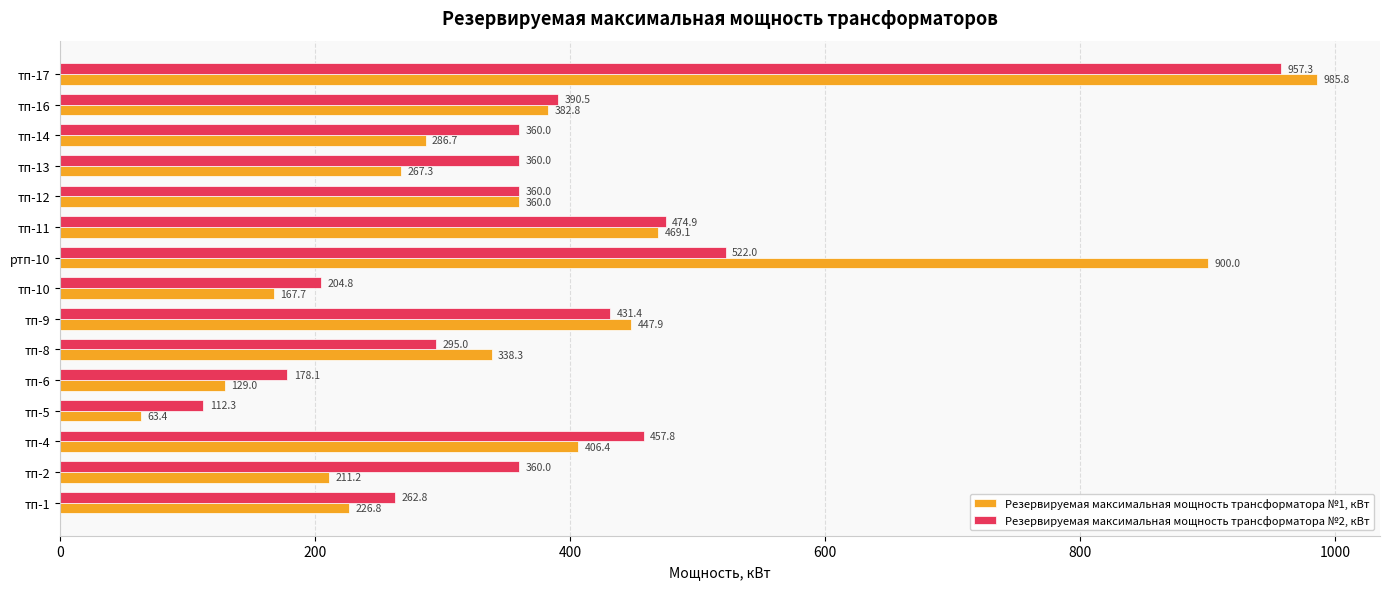

What is the sum of the Резервируемая максимальная мощность трансформатора №2, кВт values at тп-2 and тп-14?

720.0